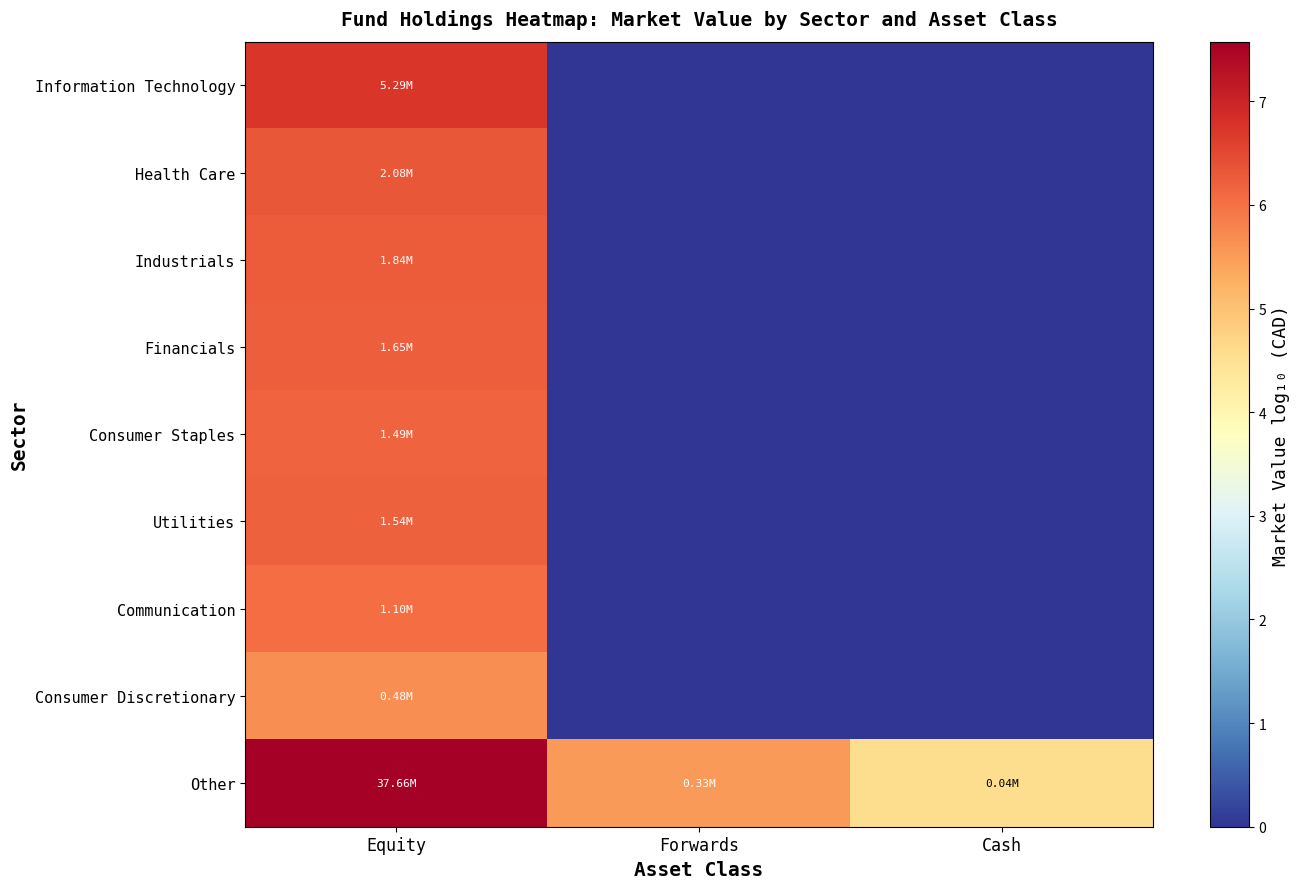

What is the total value across all series at Forwards?

5.5